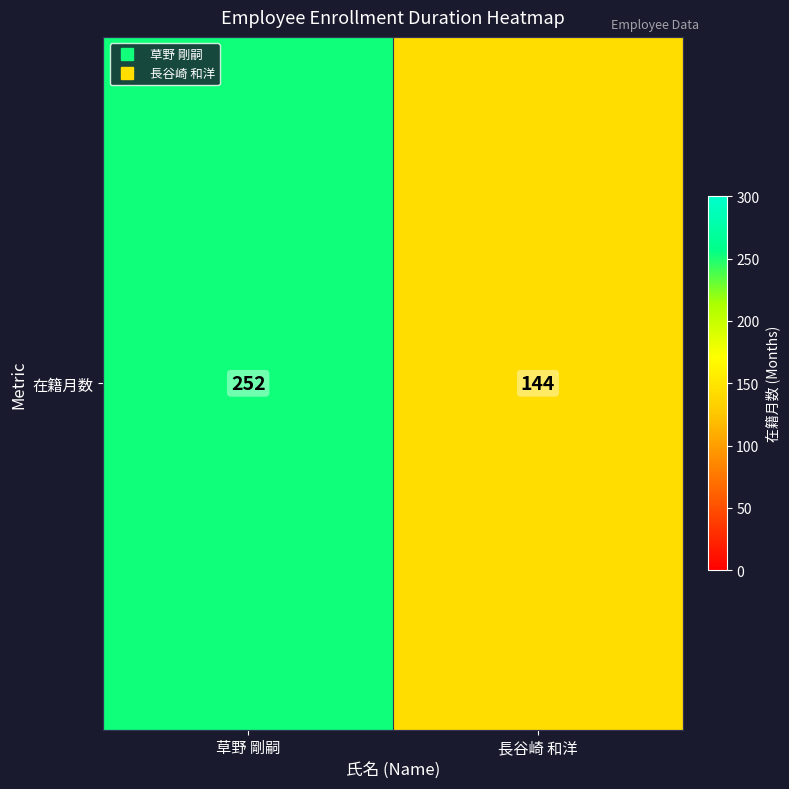

List the labels in order of value, largest first.

草野 剛嗣, 長谷崎 和洋